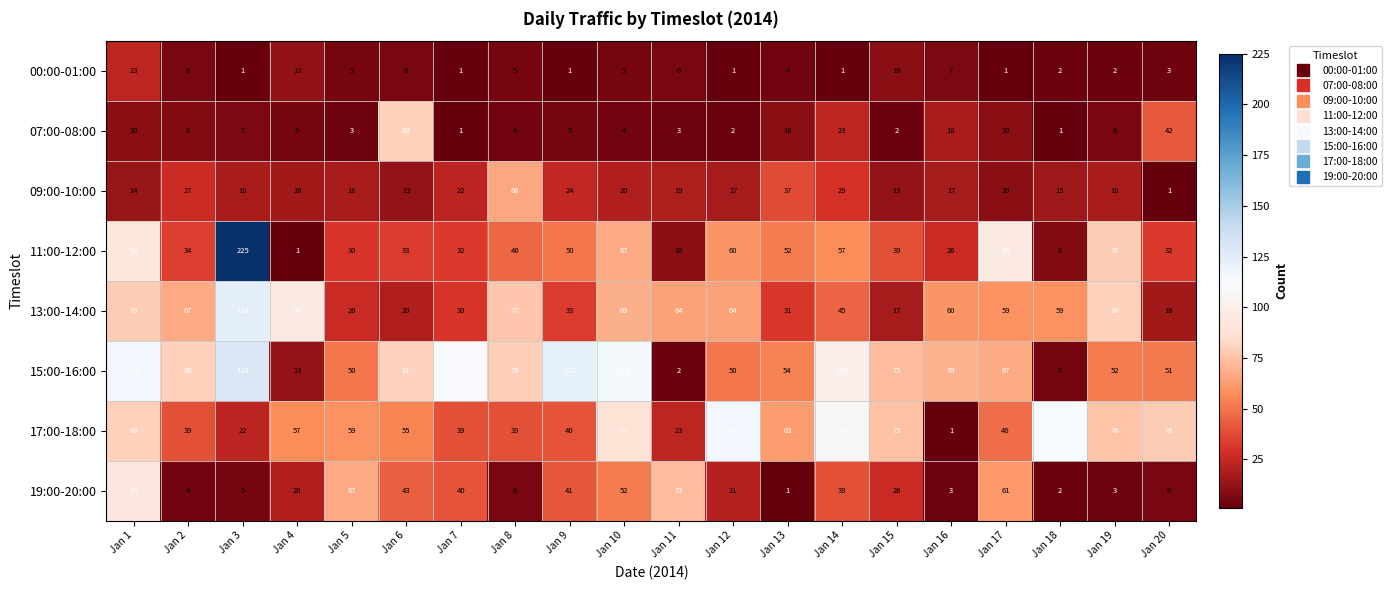

Between Jan 13 and Jan 17, which series saw the biggest shift?

19:00-20:00